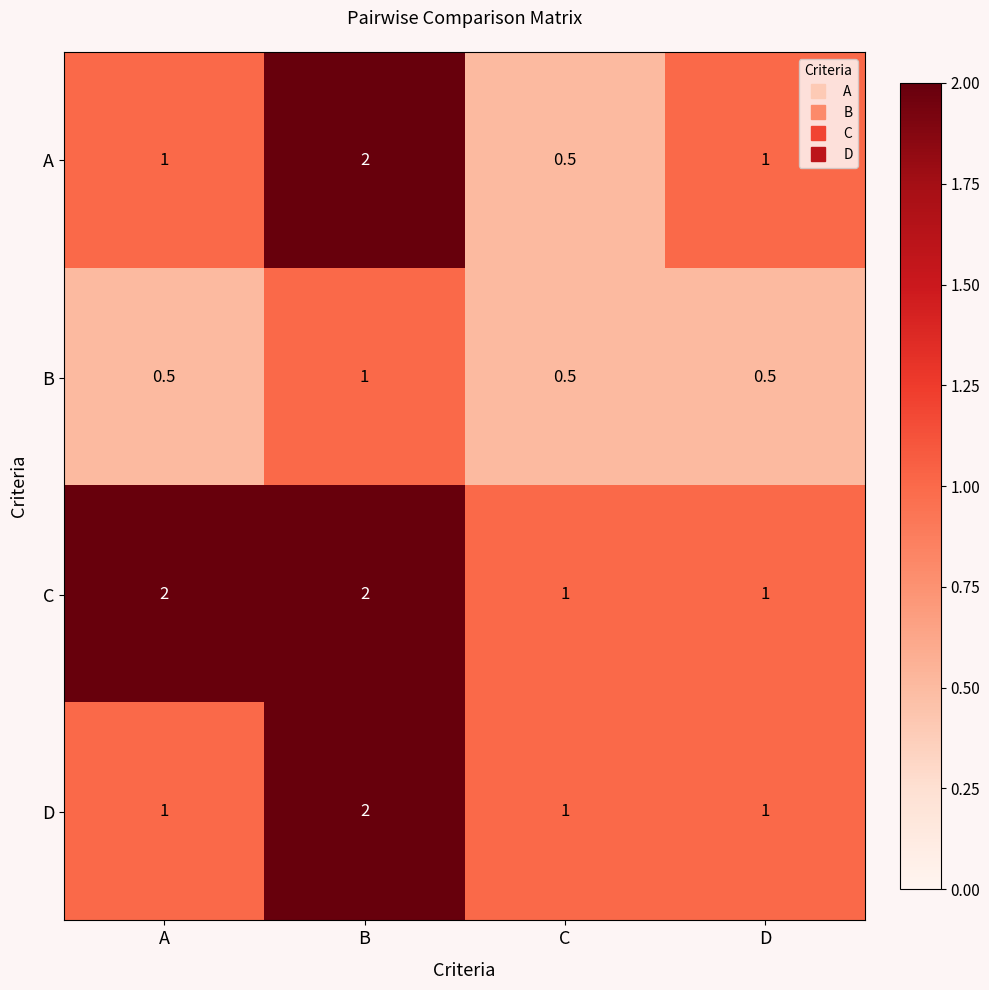

Which series has the widest spread of values?

A